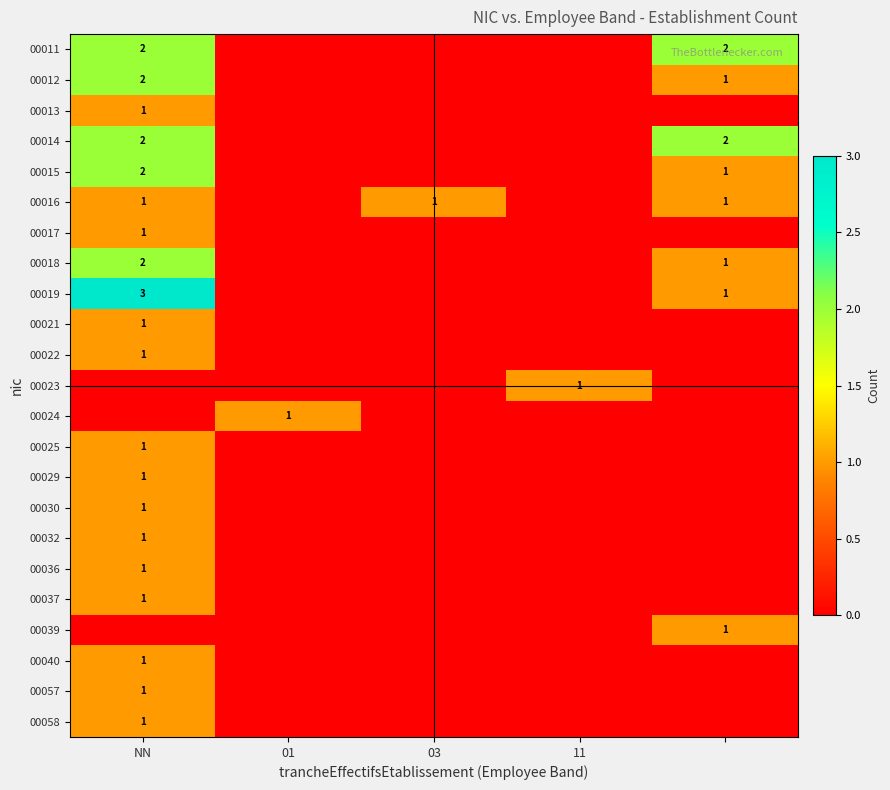

What is the spread (max minus min) of values at NN?

3